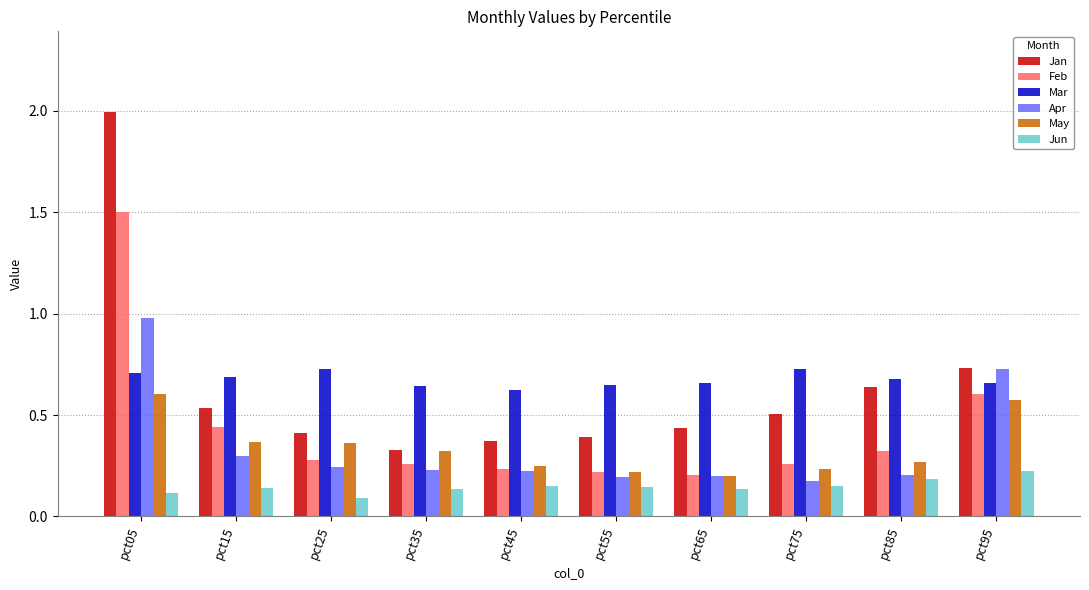

What is the sum of all Mar values?

6.8